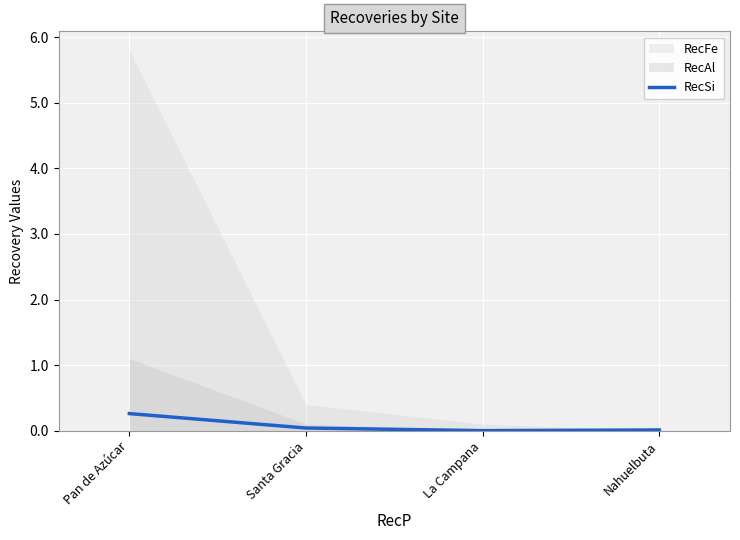

Rank the categories by value from lowest to highest.

La Campana, Nahuelbuta, Santa Gracia, Pan de Azúcar